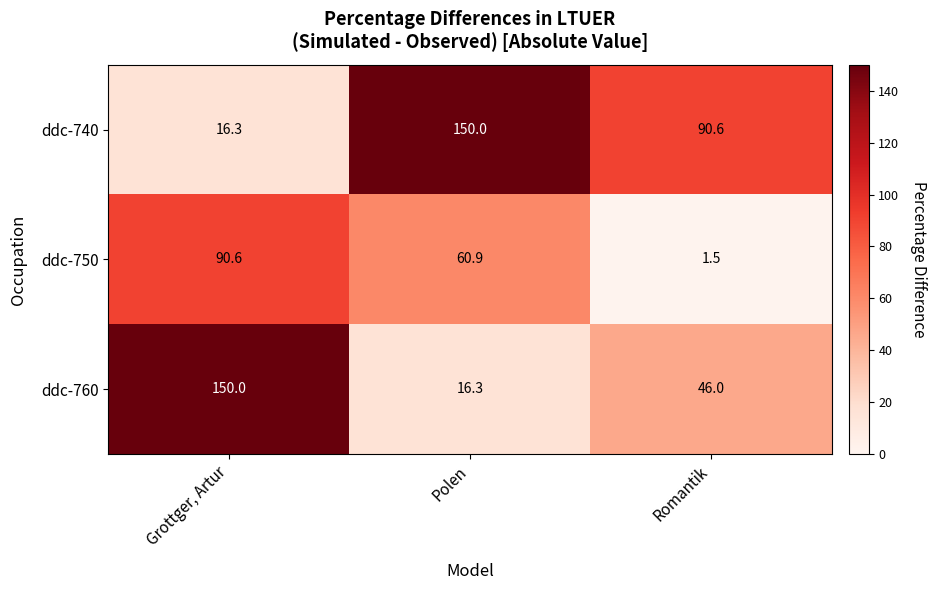

Reading left to right, list all the values displayed in this chart.

ddc-740: 16.3	150.0	90.6
ddc-750: 90.6	60.9	1.5
ddc-760: 150.0	16.3	46.0